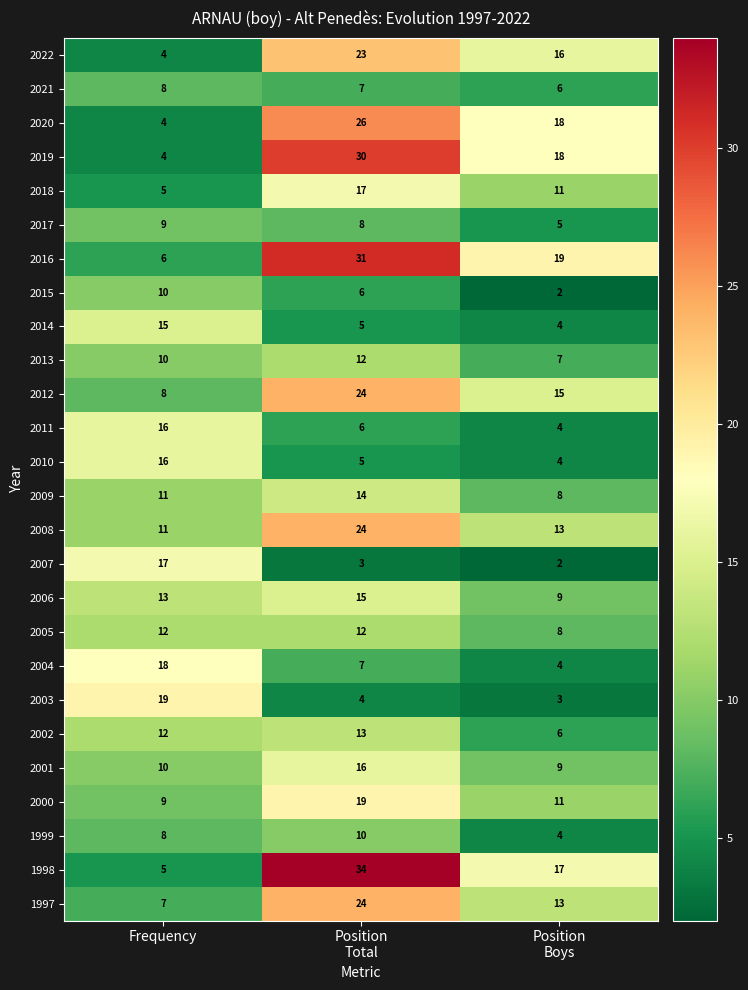

What is the minimum value shown in the chart?

2